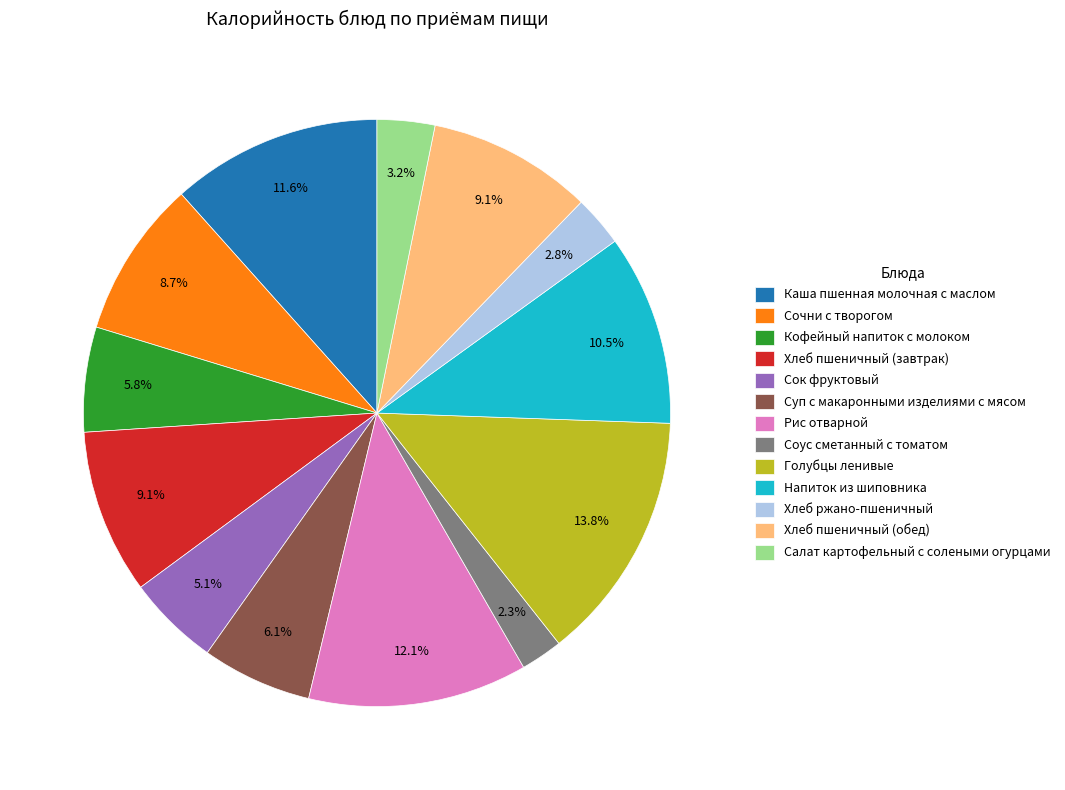

Approximately how many times larger is the value at Сочни с творогом compared to Кофейный напиток с молоком?

1.5